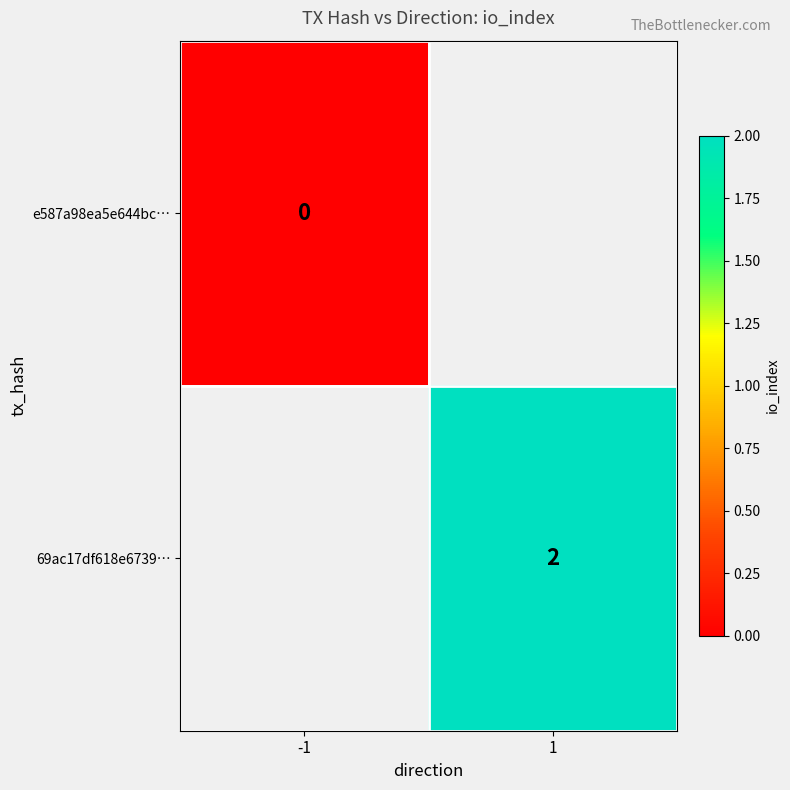

True or false: 69ac17df618e6739… has a value of 2 at 1.

True